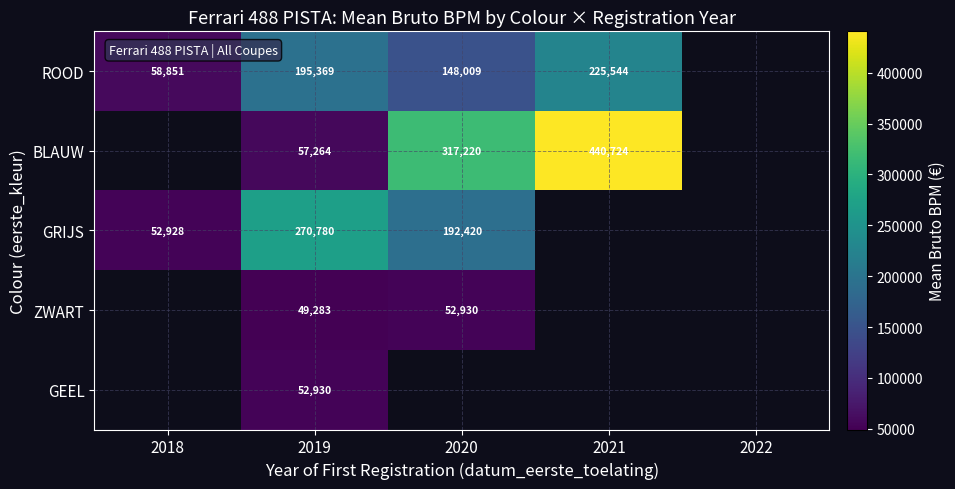

What is the difference between the ROOD values at 2021 and 2020?

77535